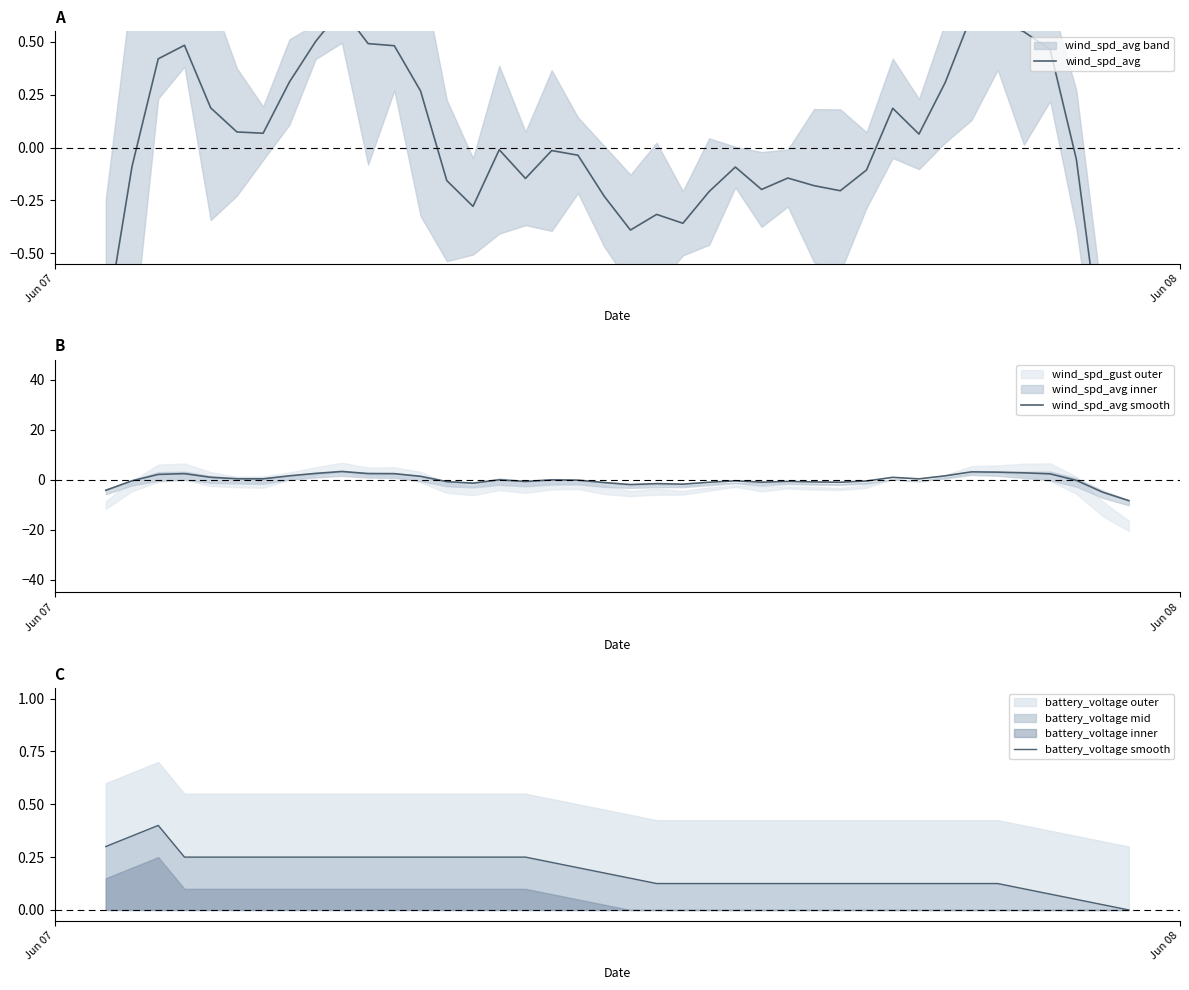

True or false: wind_spd_avg has a value of -0.1 at 27.

False